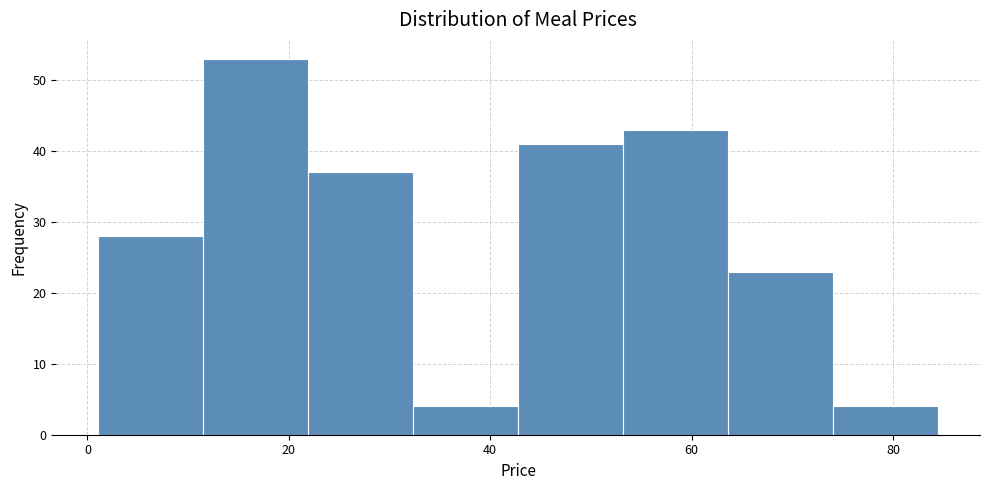

What is the height of the bar covering 32 to 42 on the x-axis? Neither the bar edges nor the heights are printed on the chart, so give them approximately, as read against the axes.

4